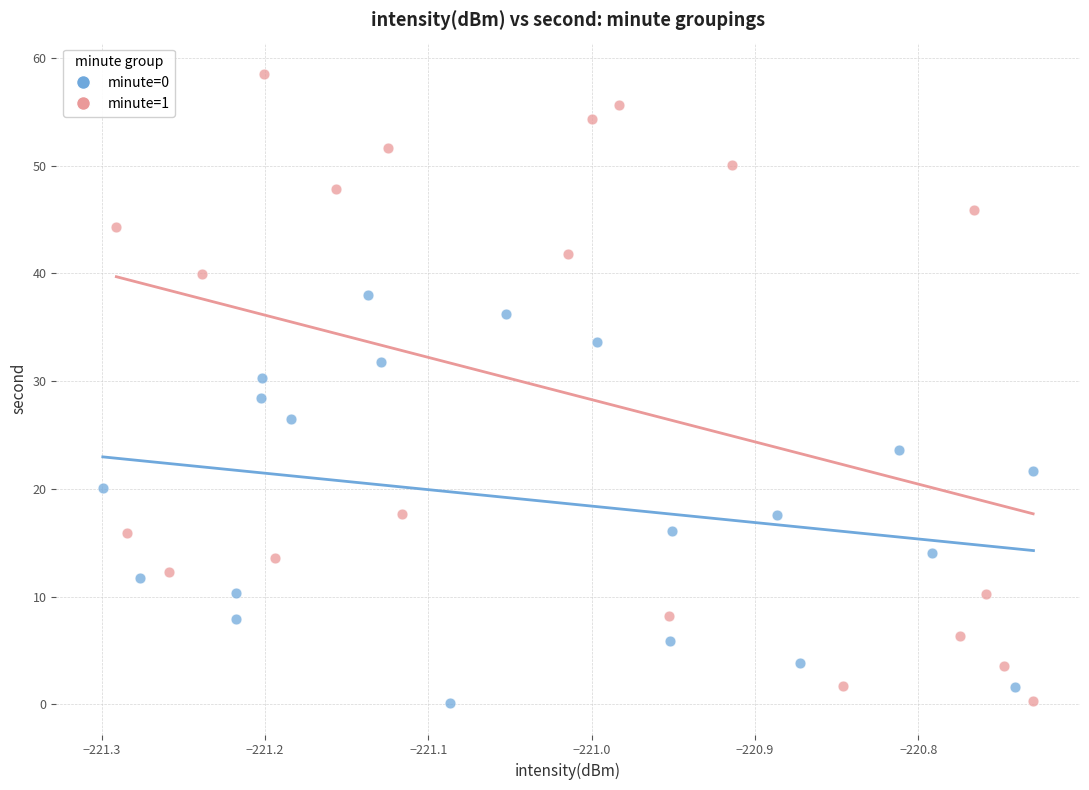

Which series reaches the maximum Y coordinate?

minute=1